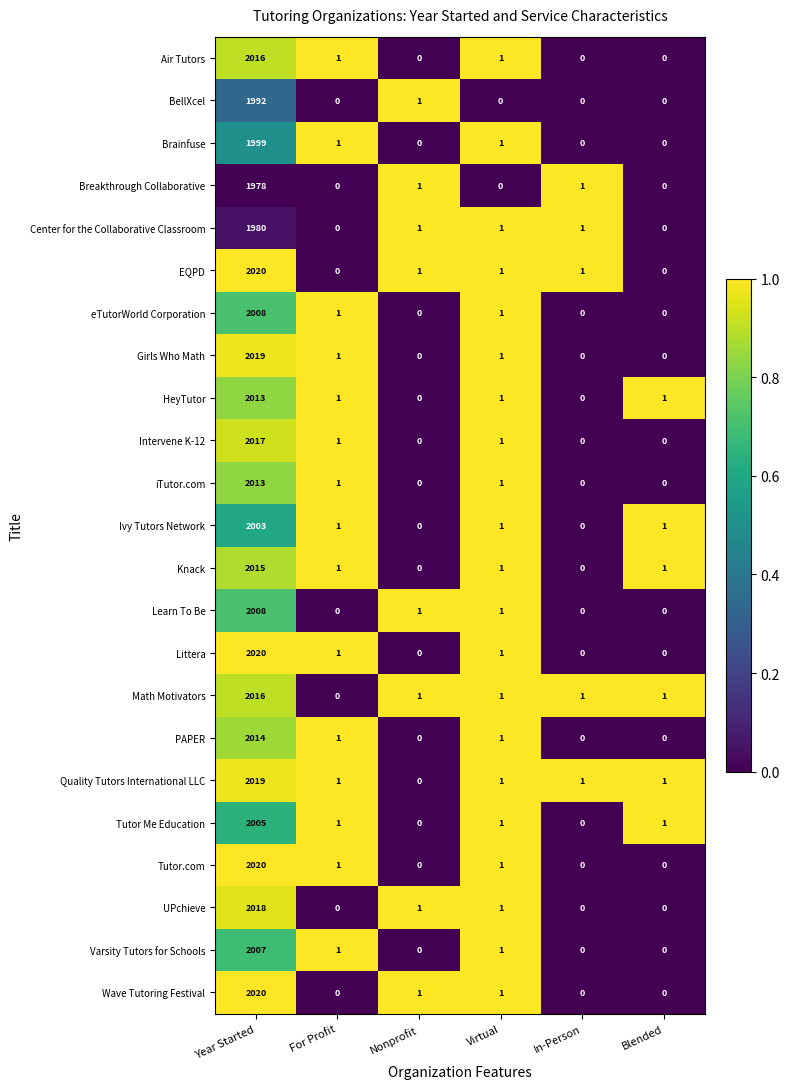

What is the sum of all Math Motivators values?

2020